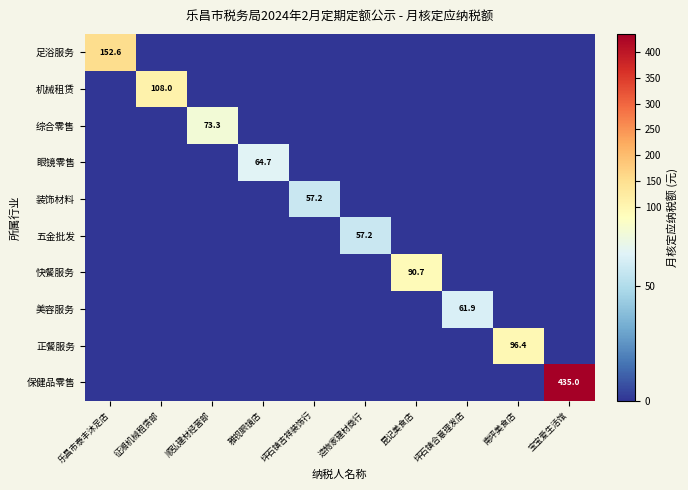

At which category is the sum across all series the highest?

宝宝爱生活馆